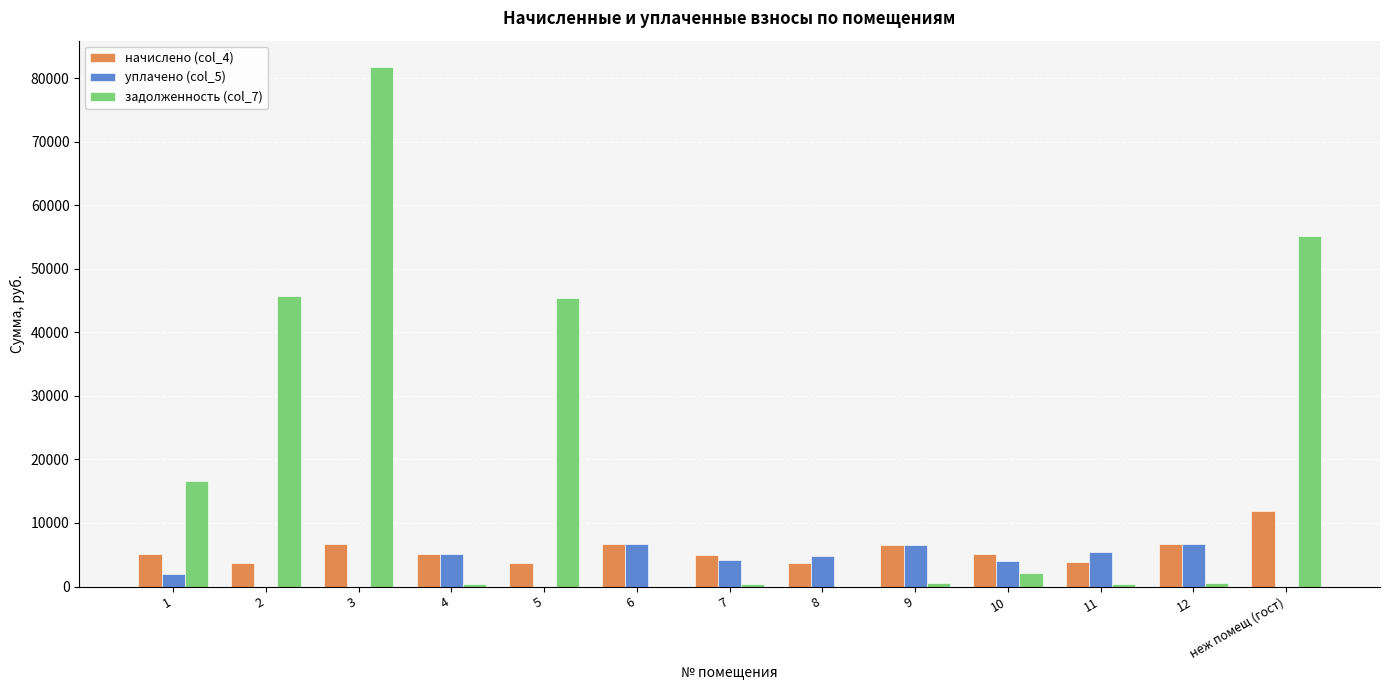

Which series has the widest spread of values?

задолженность (col_7)